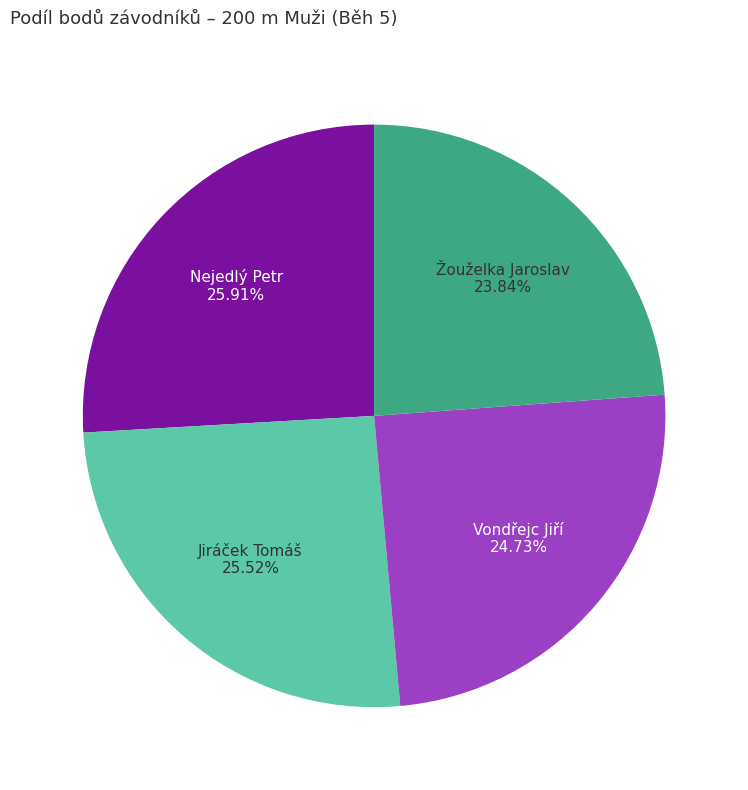

Is there any slice that represents more than half of the pie?

No